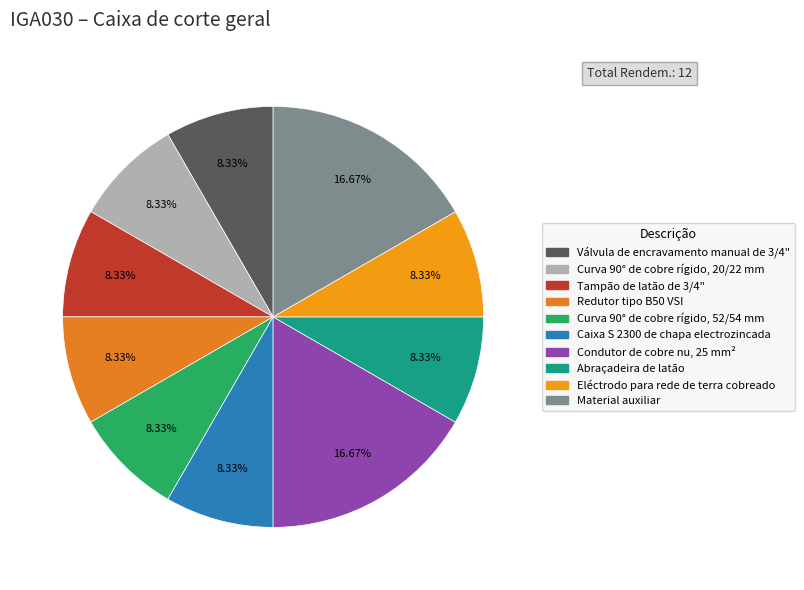

The Curva 90° de cobre rígido, 52/54 mm slice represents 1% of the pie. True or false?

False